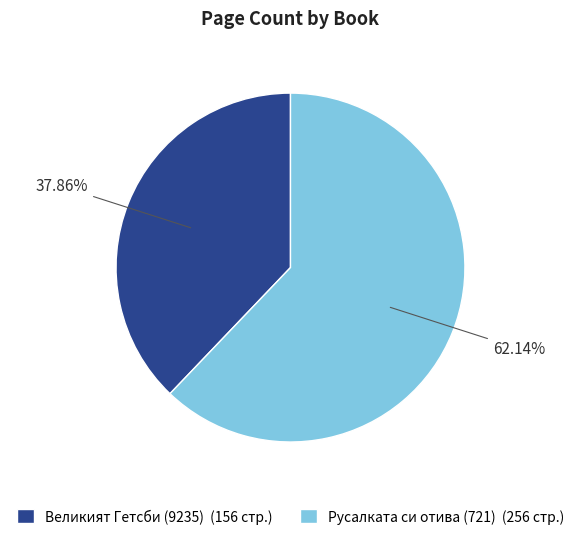

Count the number of slices in the pie.

2